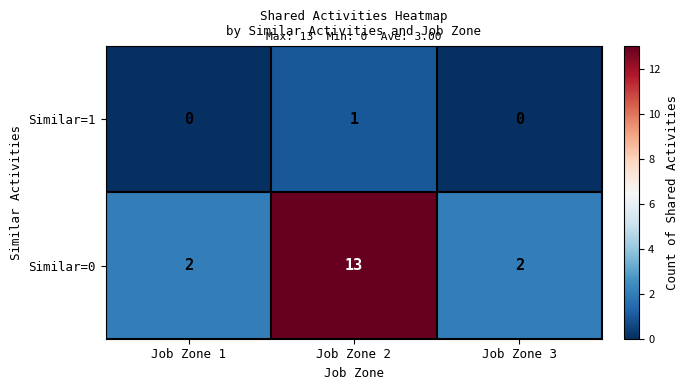

True or false: Similar=1 has a value of 1 at Job Zone 2.

True